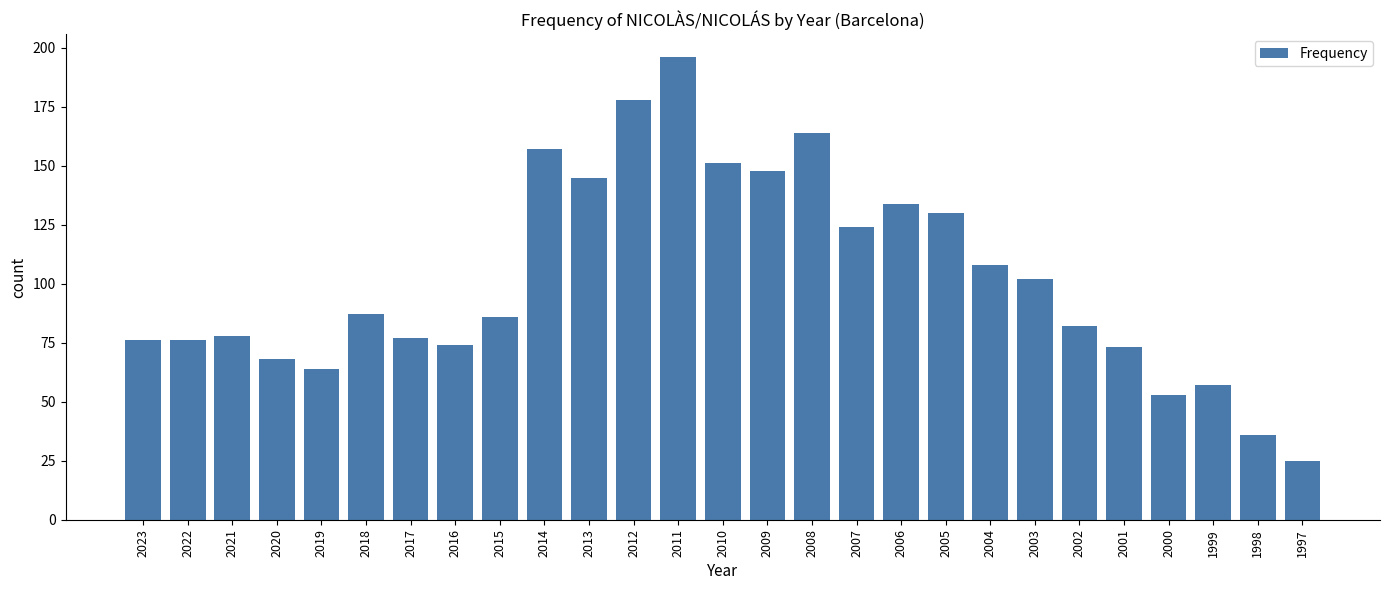

Reading left to right, extract all data points from this chart.

2023=76	2022=76	2021=78	2020=68	2019=64	2018=87	2017=77	2016=74	2015=86	2014=157	2013=145	2012=178	2011=196	2010=151	2009=148	2008=164	2007=124	2006=134	2005=130	2004=108	2003=102	2002=82	2001=73	2000=53	1999=57	1998=36	1997=25